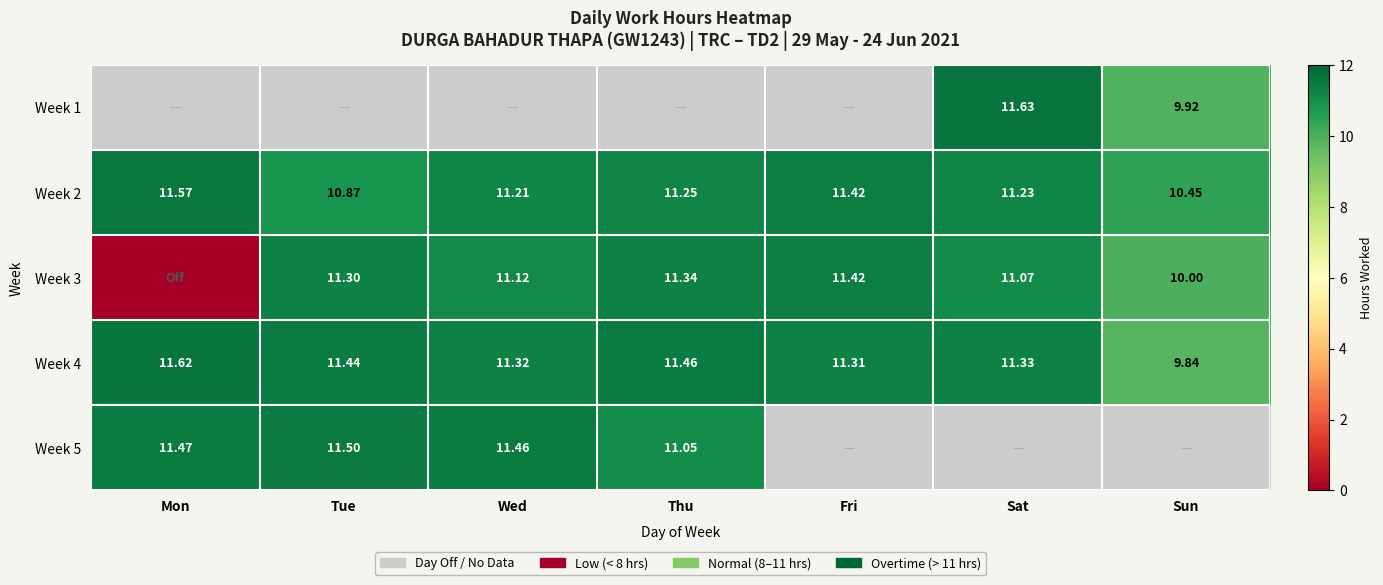

List the labels in order of Week 2 value, smallest first.

Sun, Tue, Wed, Sat, Thu, Fri, Mon